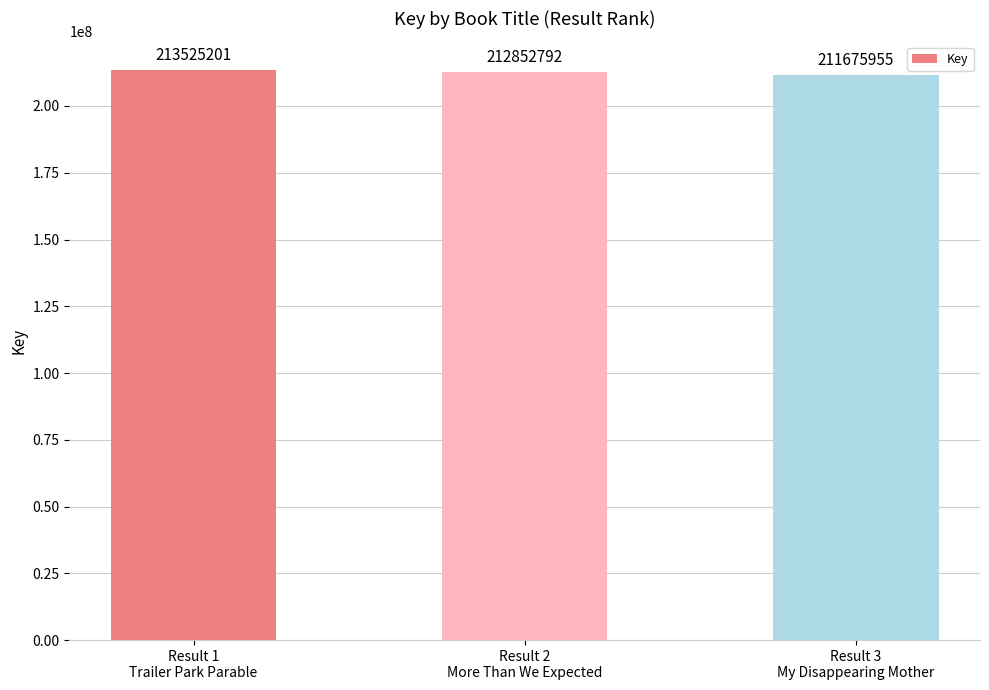

What is the average value?

212684649